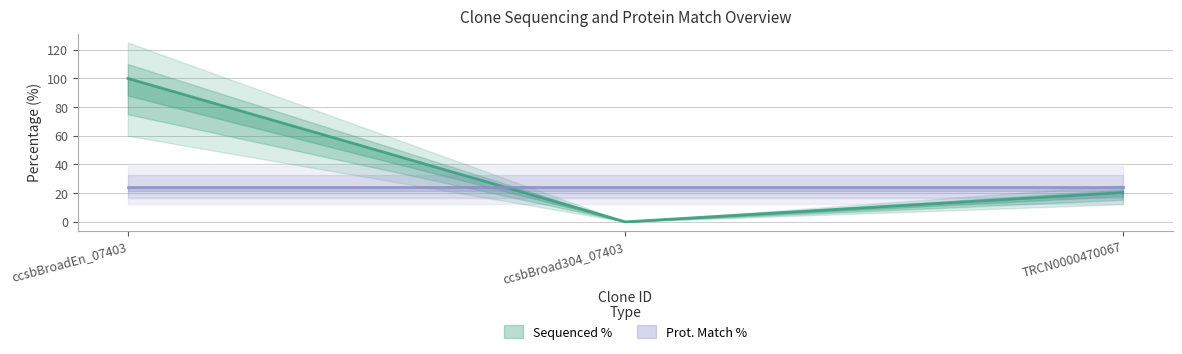

Rank the categories by value from highest to lowest.

ccsbBroadEn_07403, TRCN0000470067, ccsbBroad304_07403